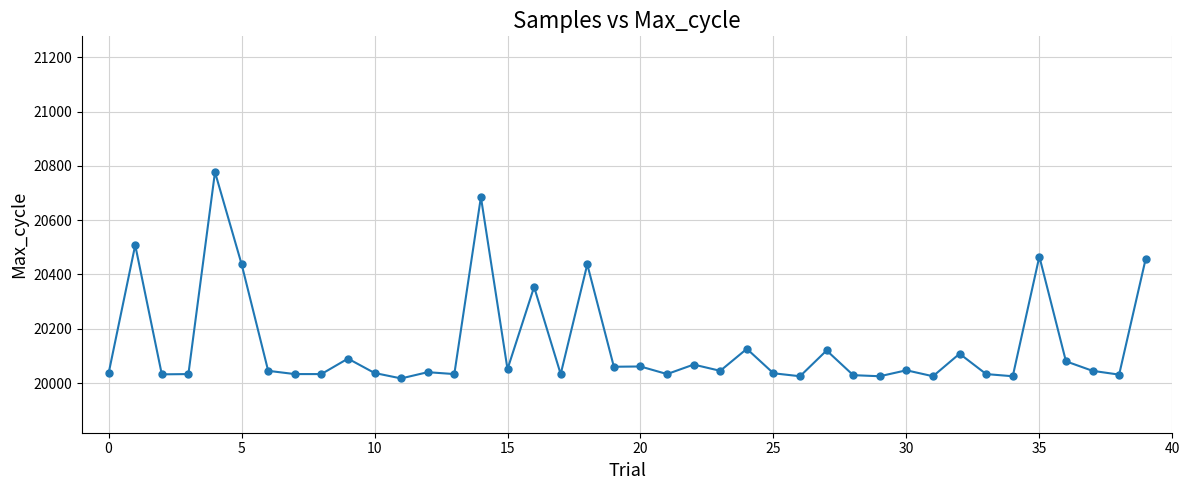

What is the value of the 31st point from the left?

20047